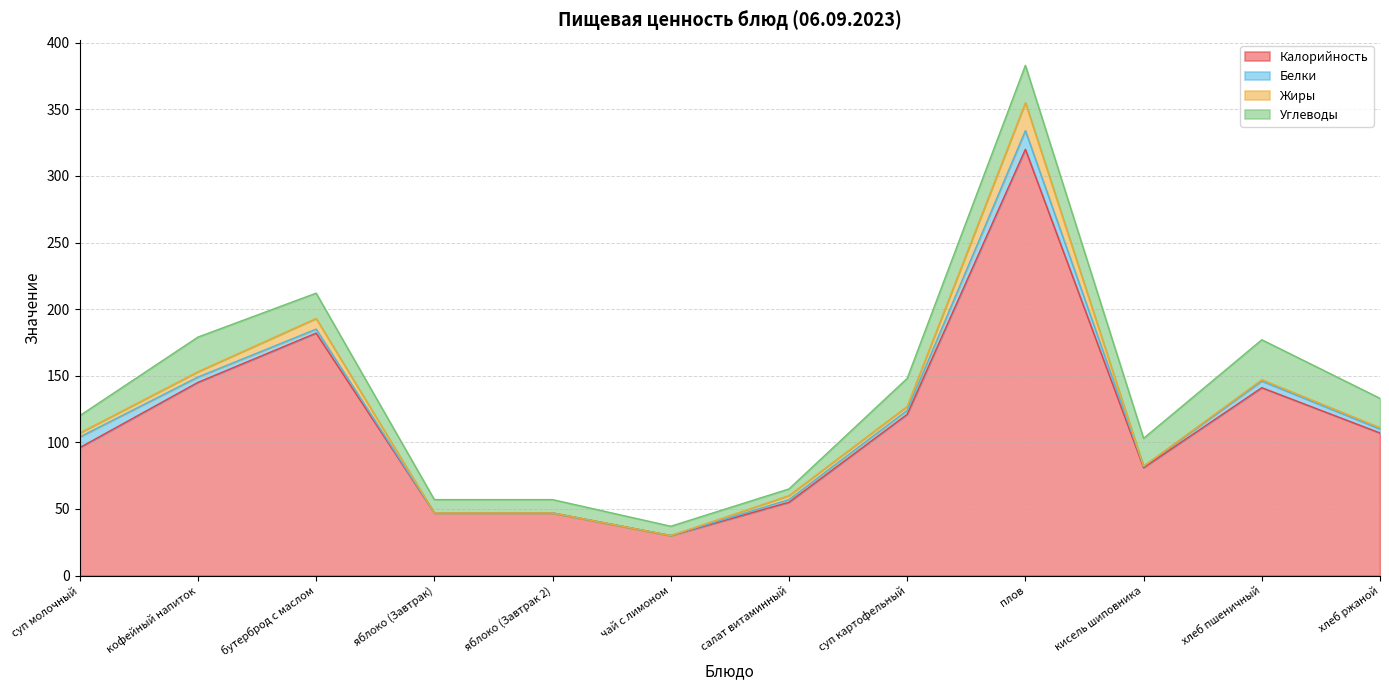

True or false: Белки has more than 0 points higher than both neighbors.

True